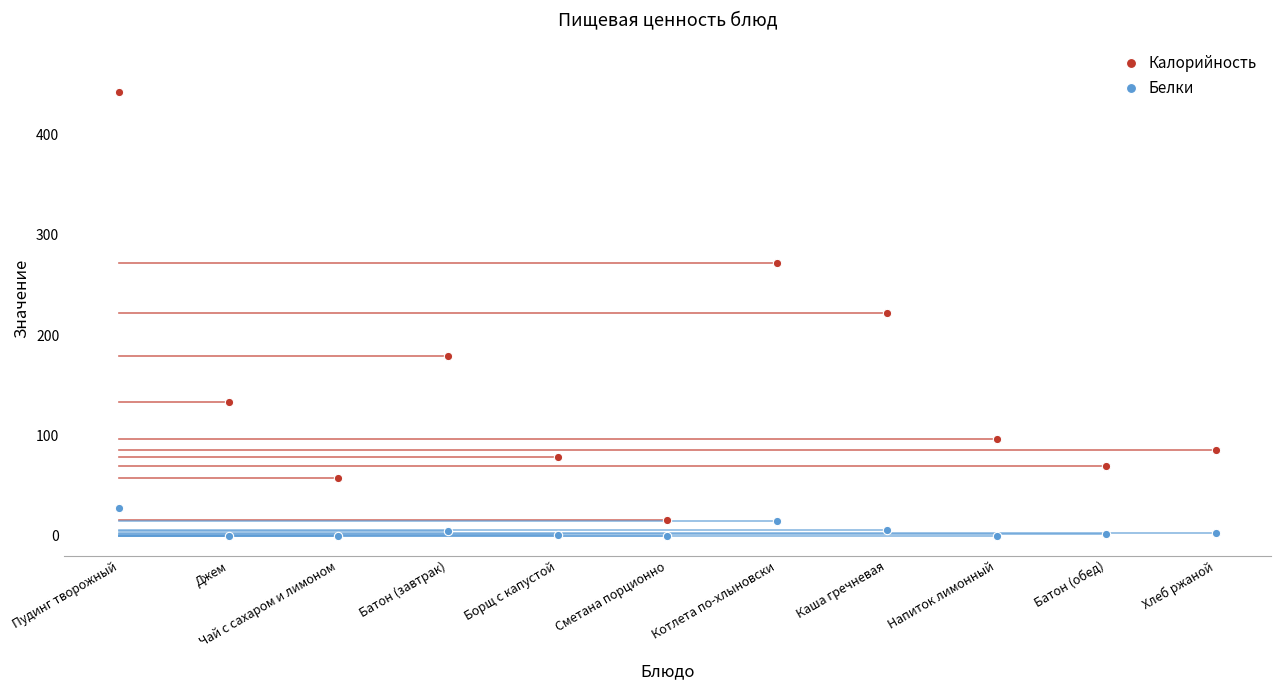

What is the sum of the Белки values at Борщ с капустой and Пудинг творожный?

29